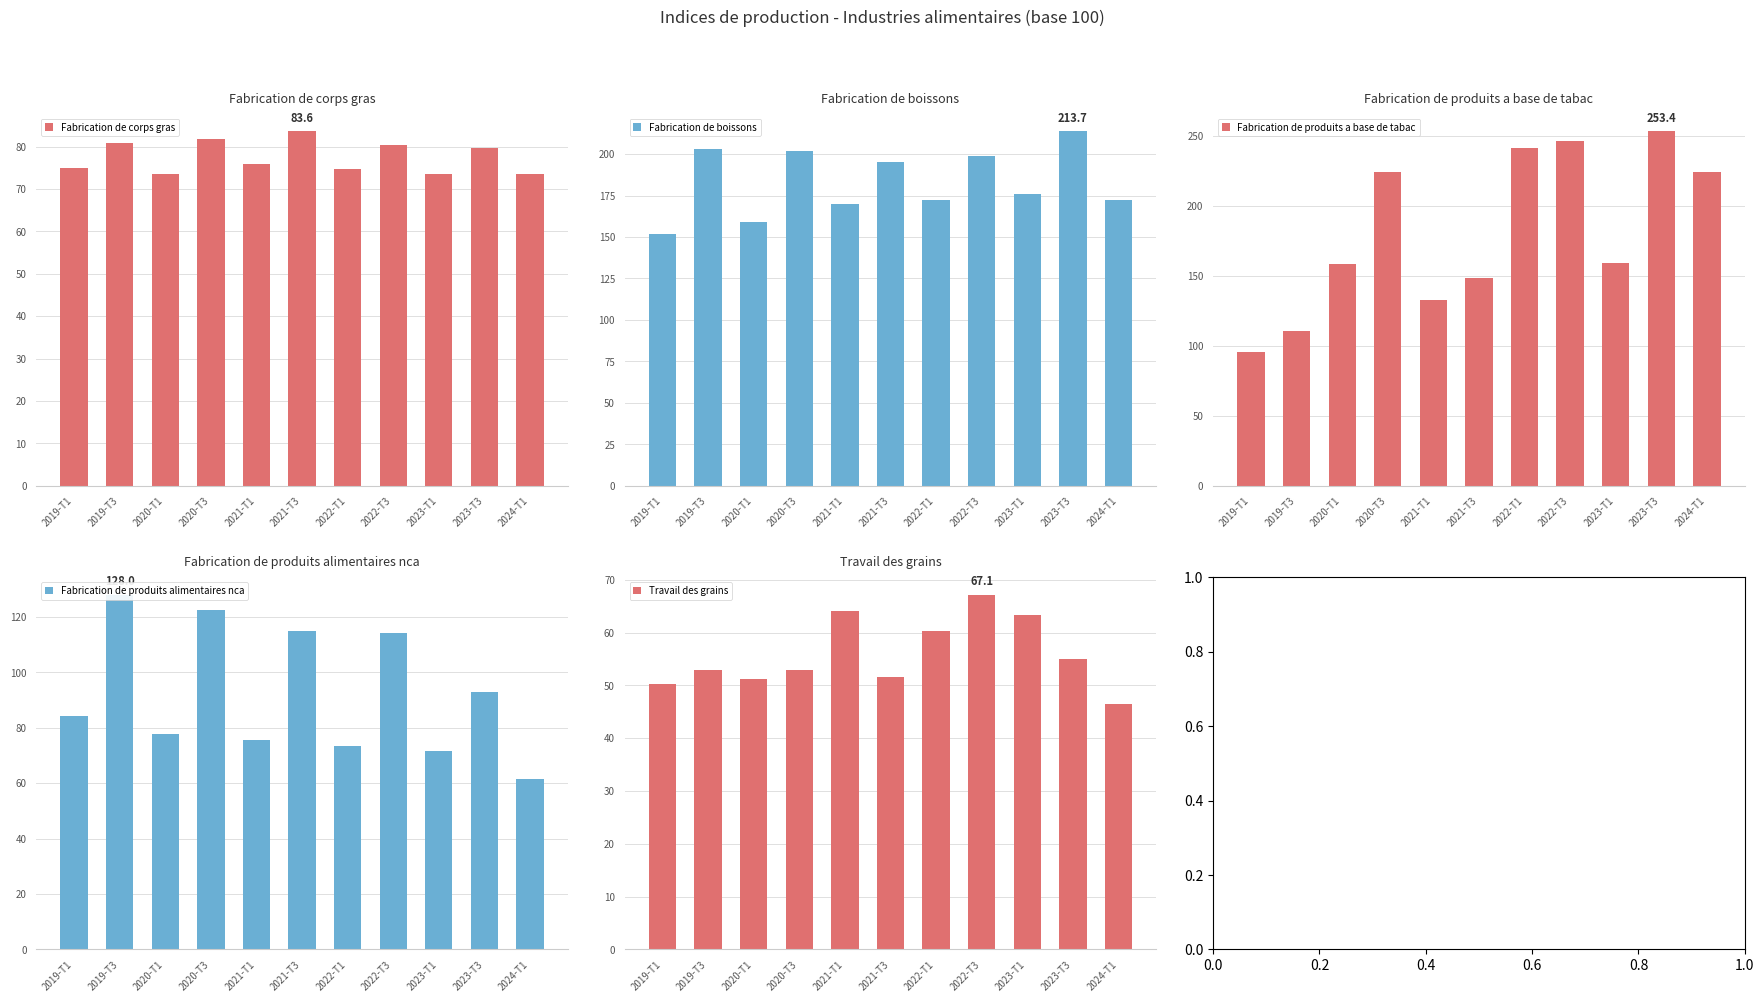

Is the value of Fabrication de boissons at 2023-T3 greater than the value of Travail des grains at 2022-T1?

Yes